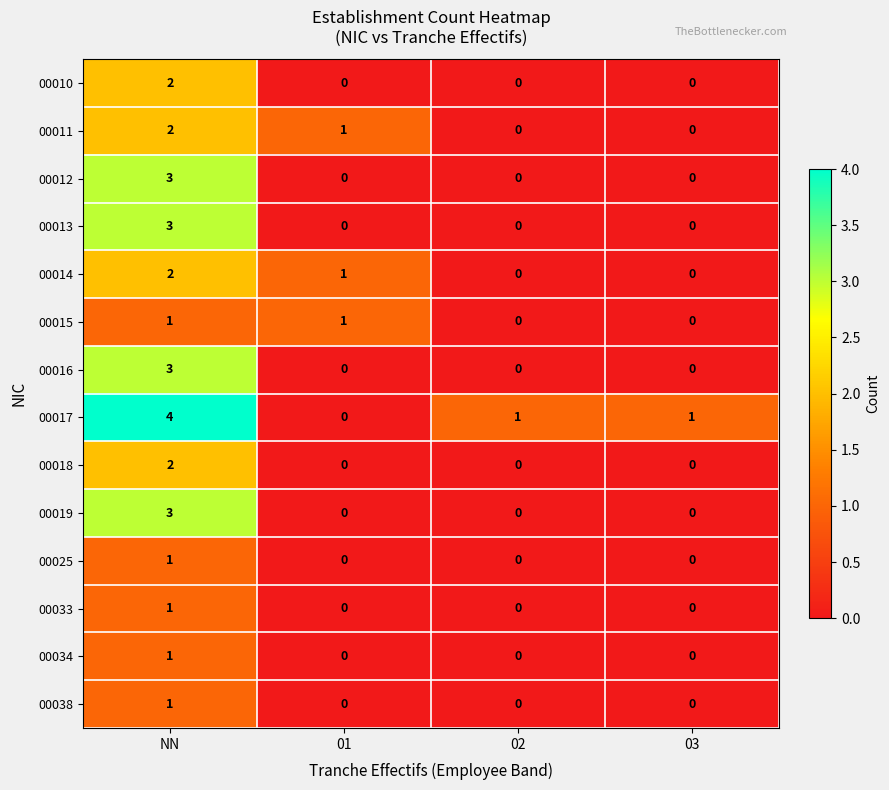

Which category has the highest value across all series?

NN